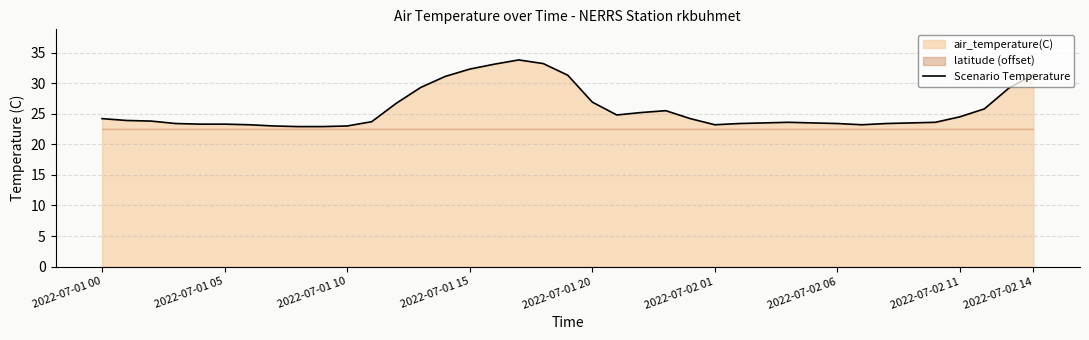

How many values exceed 23?

35